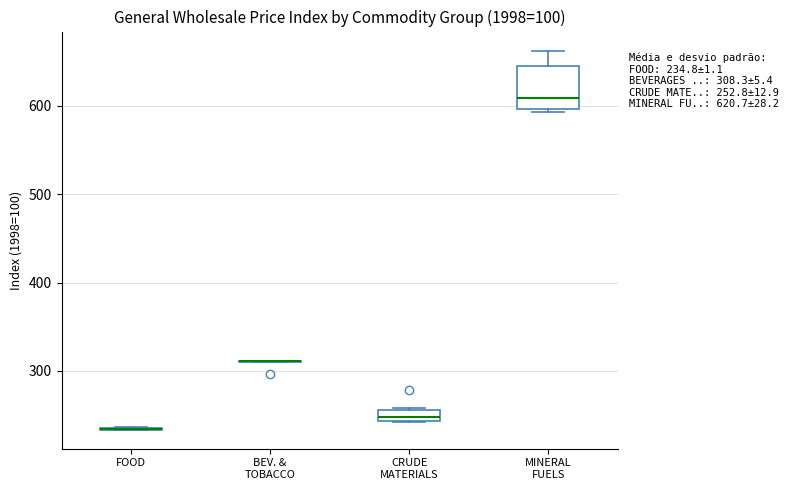

Comparing the boxes themselves (not the whiskers), which one is the tallest?

MINERAL FUELS